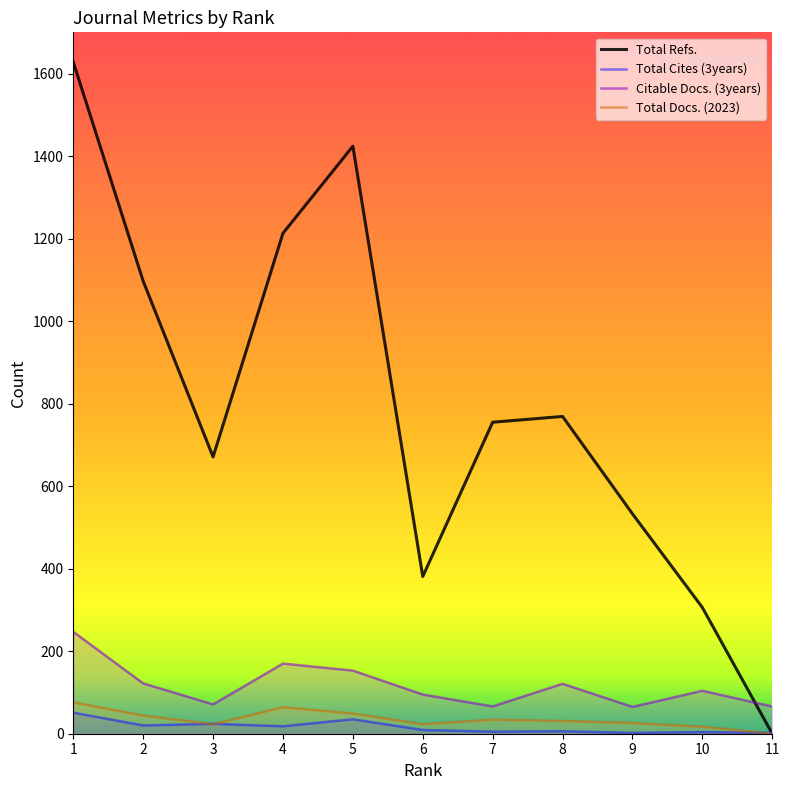

What is the total value across all series at 4?

1465